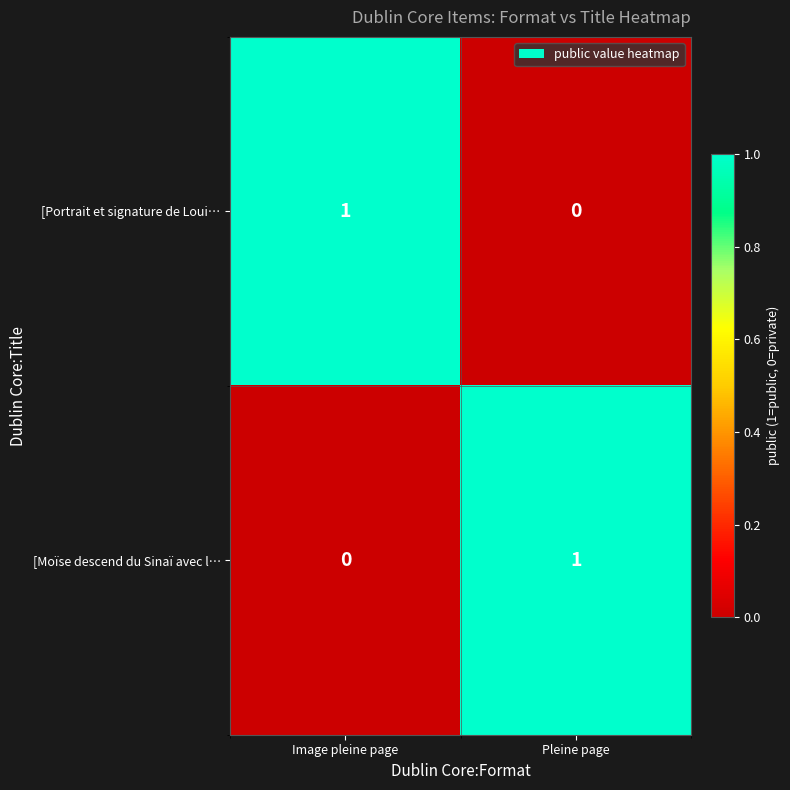

At which label is [Portrait et signature de Loui… closest to 0?

Pleine page